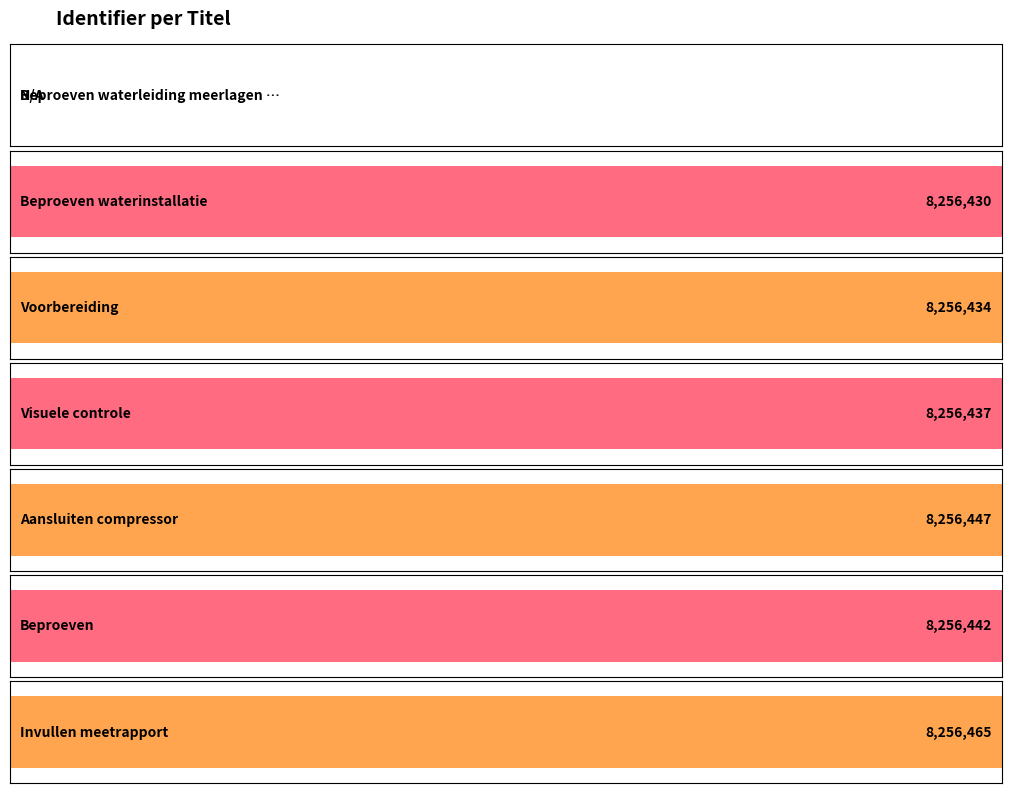

True or false: the data shows 12530914 at Beproeven waterinstallatie.

False